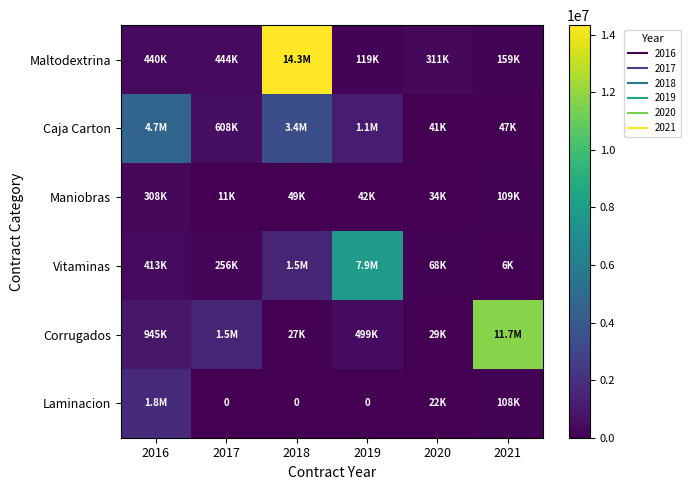

The Caja Carton series shows 259026.4 at 2017. True or false?

False